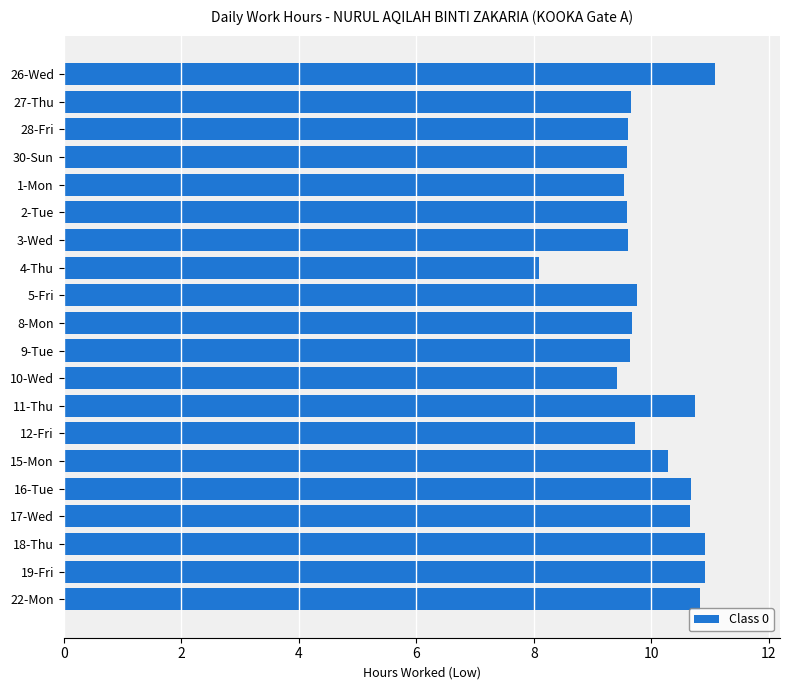

What is the label of the 9th bar from the top?

5-Fri